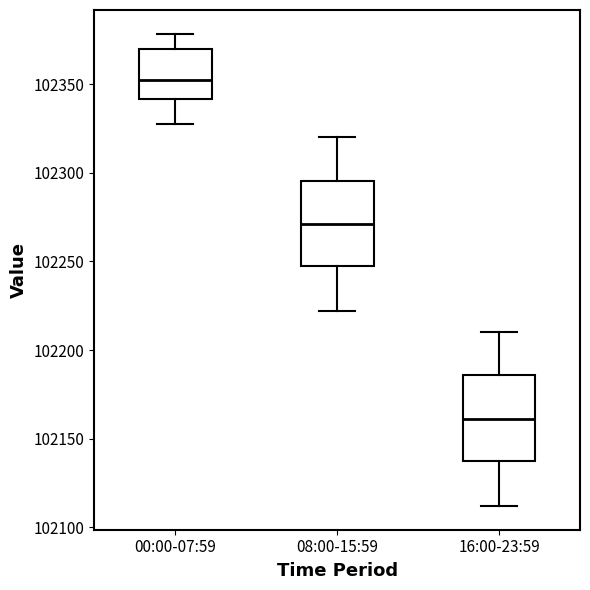

Which box's median line is the lowest?

16:00-23:59